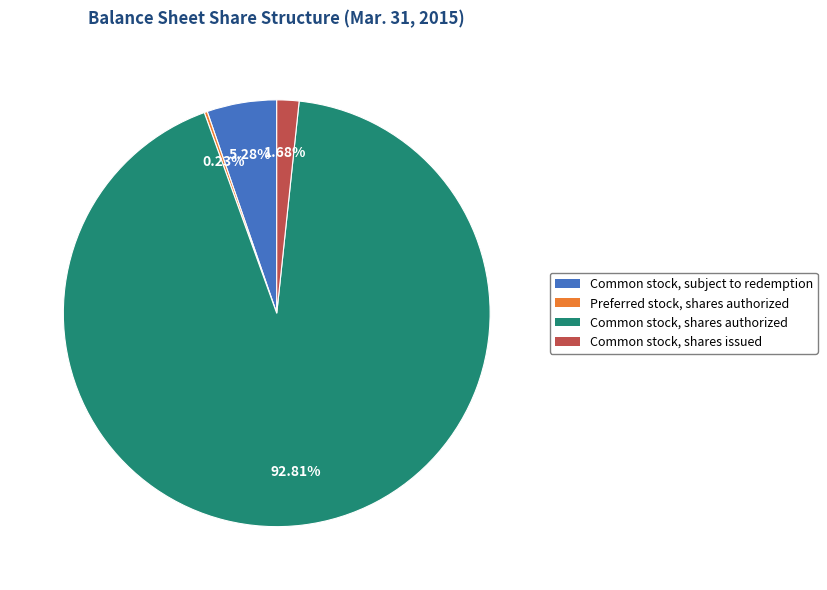

Is the sum of Common stock, shares issued and Common stock, subject to redemption greater than half?

No